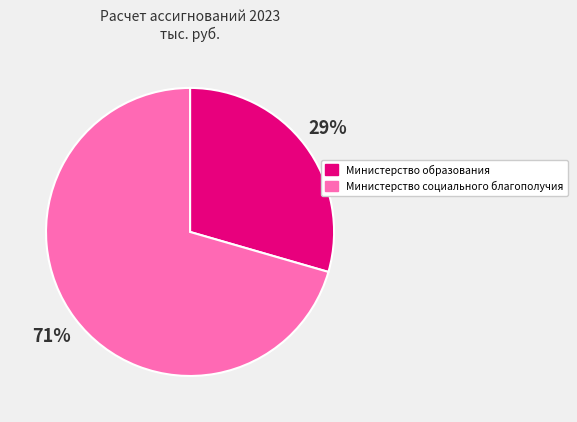

Do Министерство социального благополучия and Министерство образования together represent more than half of the pie?

Yes